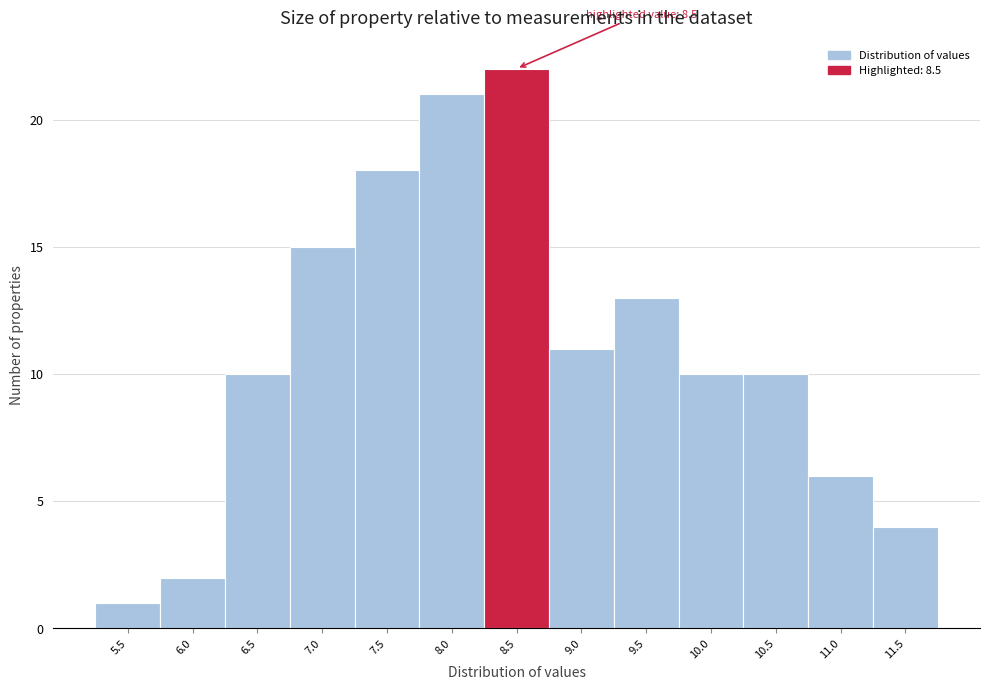

Reading left to right, list all the values displayed in this chart.

1	2	10	15	18	21	22	11	13	10	10	6	4